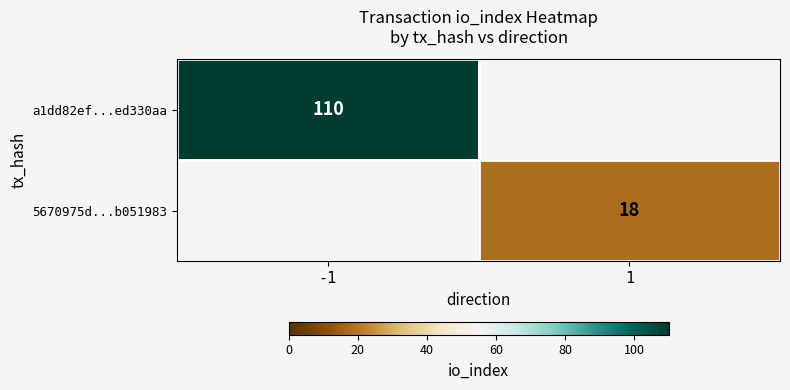

Is the value of a1dd82ef...ed330aa at -1 greater than the value of 5670975d...b051983 at 1?

Yes